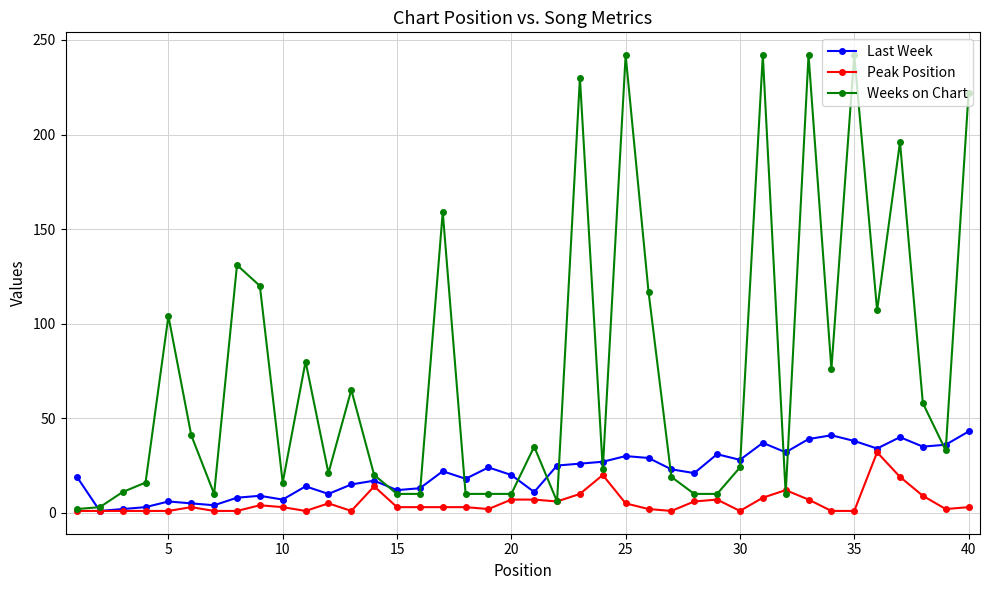

What is the maximum value shown in the chart?

242